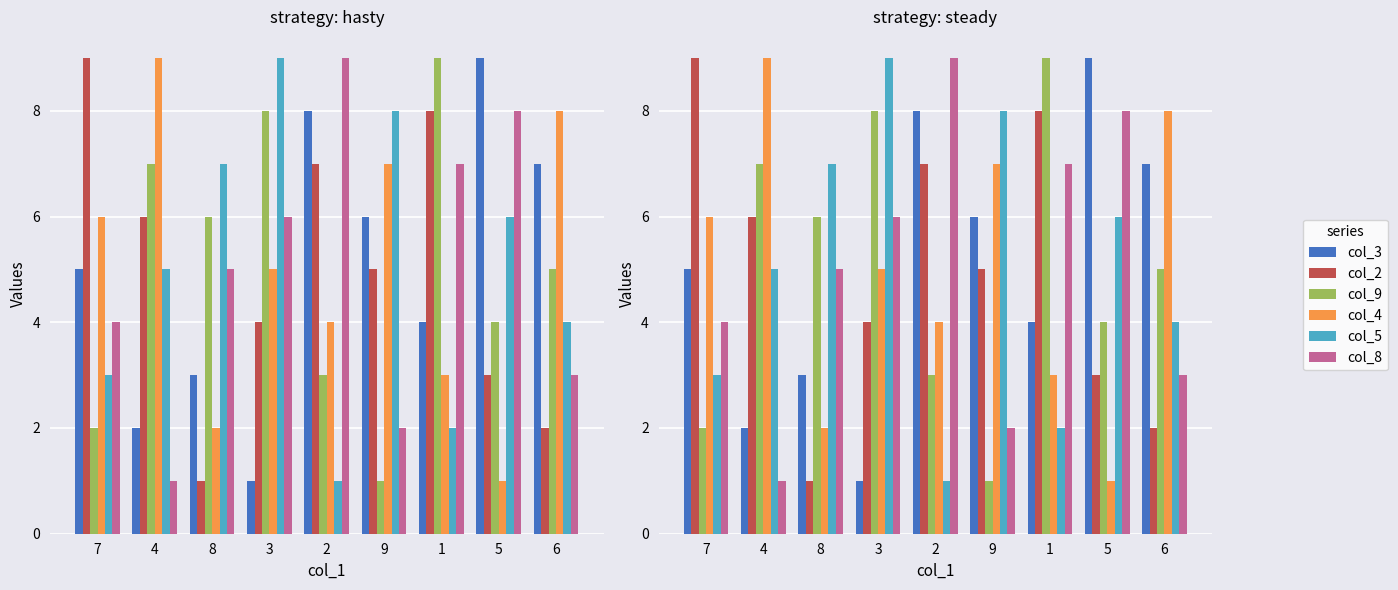

What is the sum of all col_8 values?

45